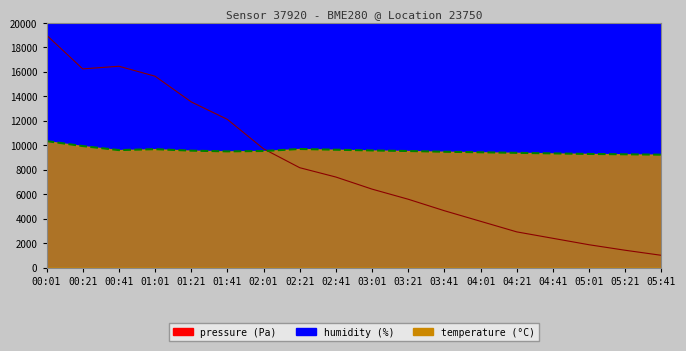

In temperature, how many points are higher than both neighbors (excluding endpoints)?

2